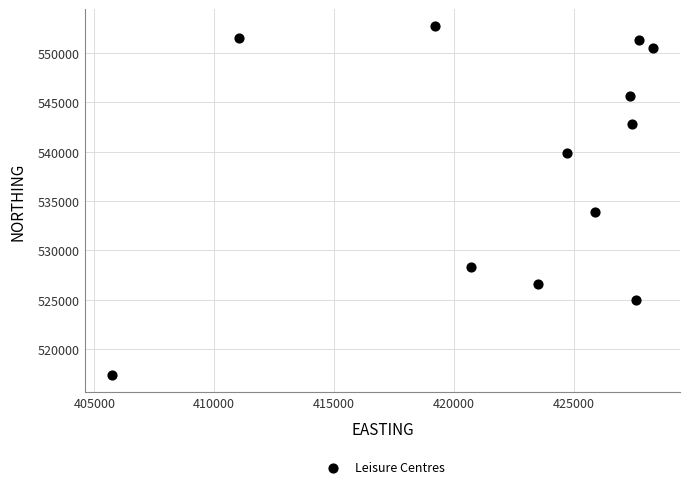

What Y value in the scatter plot is closest to 535034?

533840